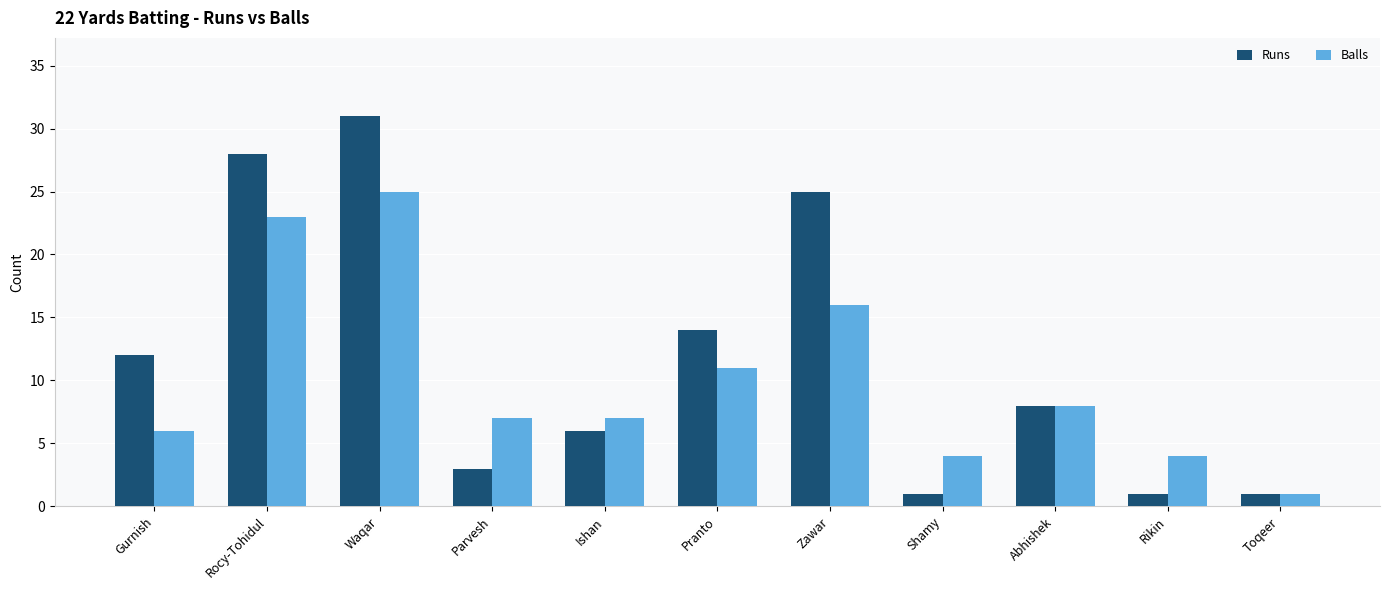

How many data points does each series have?

11